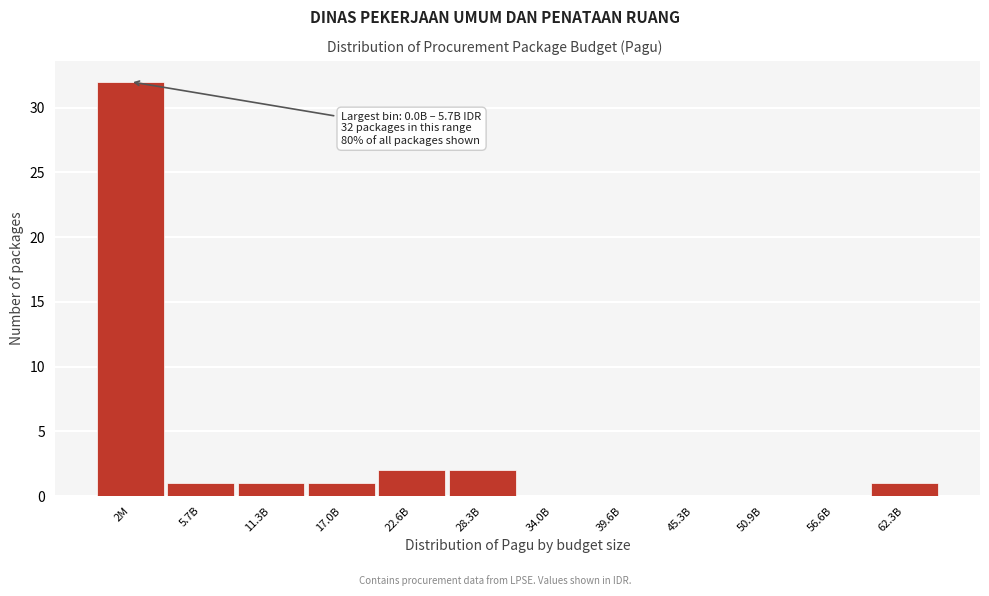

Reading right to left, transcribe all the data shown in this chart.

62.3B=1	56.6B=0	50.9B=0	45.3B=0	39.6B=0	34.0B=0	28.3B=2	22.6B=2	17.0B=1	11.3B=1	5.7B=1	2M=32